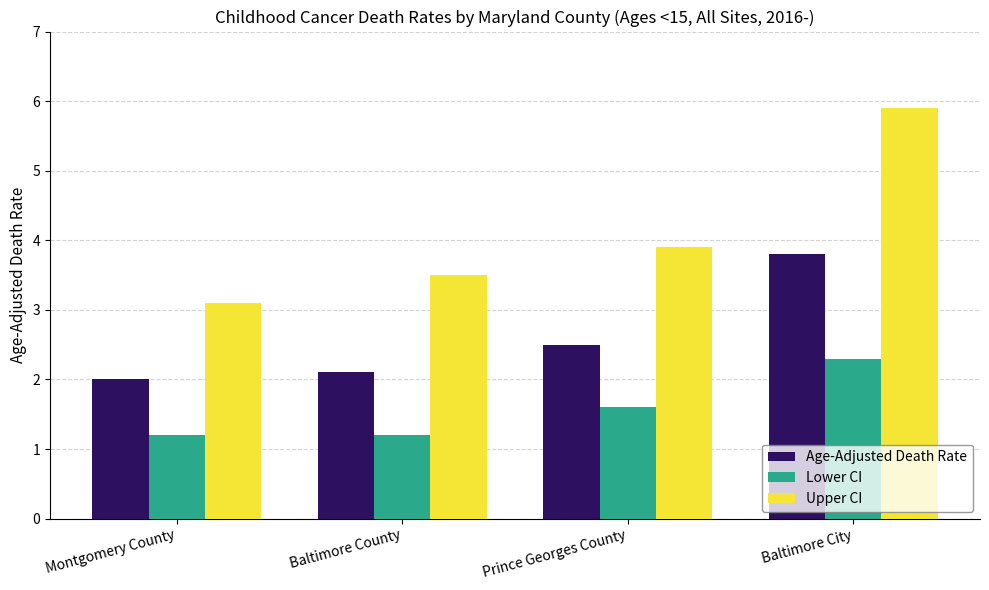

Which series changed the most between Montgomery County and Prince Georges County?

Upper CI